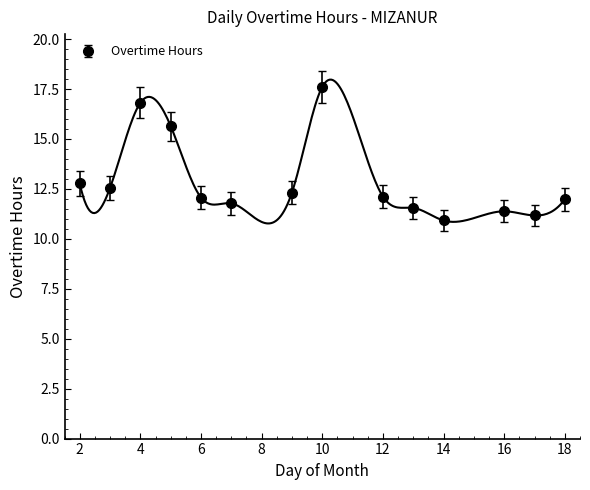

True or false: the data shows 17.6 at 10.

True